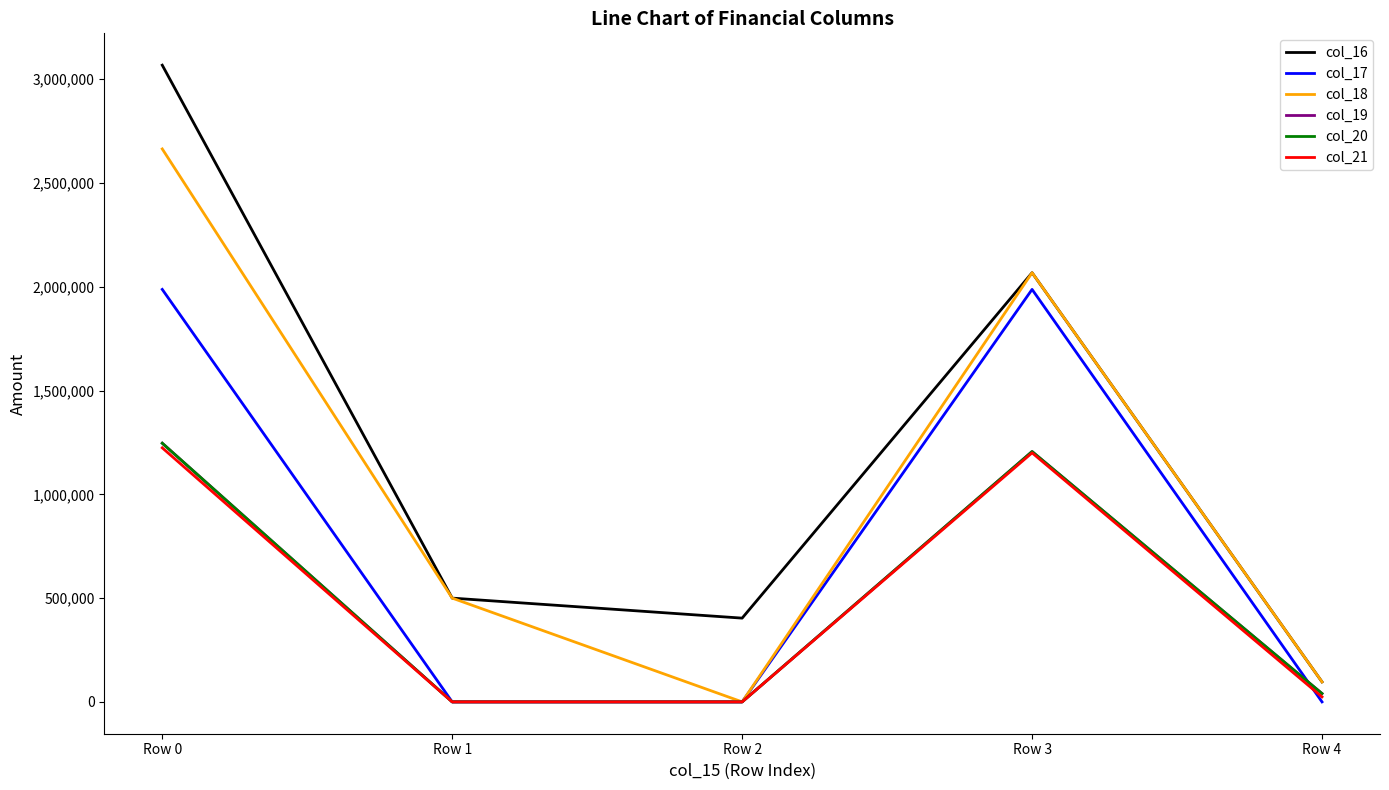

Rank the categories by col_17 value from highest to lowest.

Row 0, Row 3, Row 1, Row 2, Row 4